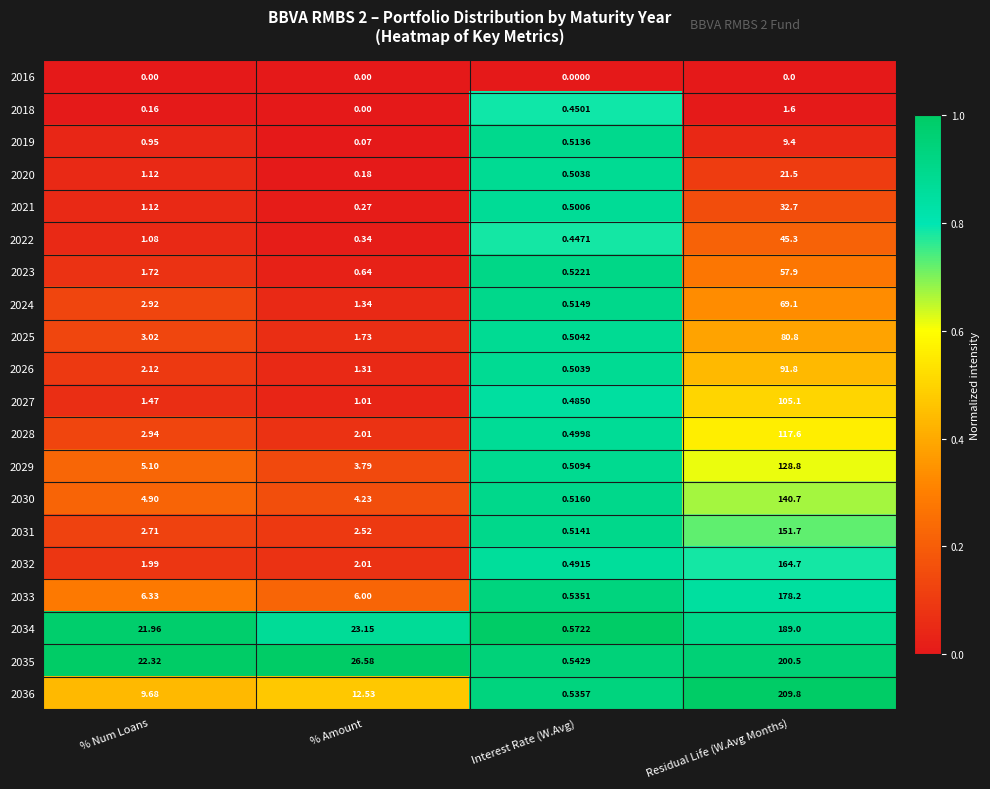

What is the spread (max minus min) of values at Residual Life (W.Avg Months)?

209.8